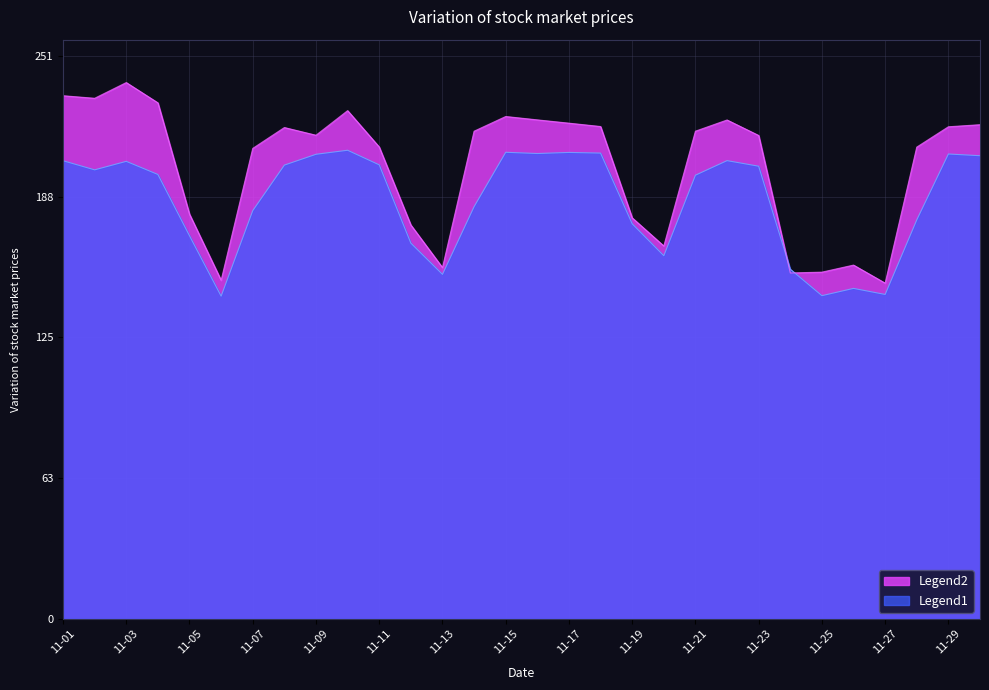

The value of Legend1 at 11-17 is 207.7. True or false?

True